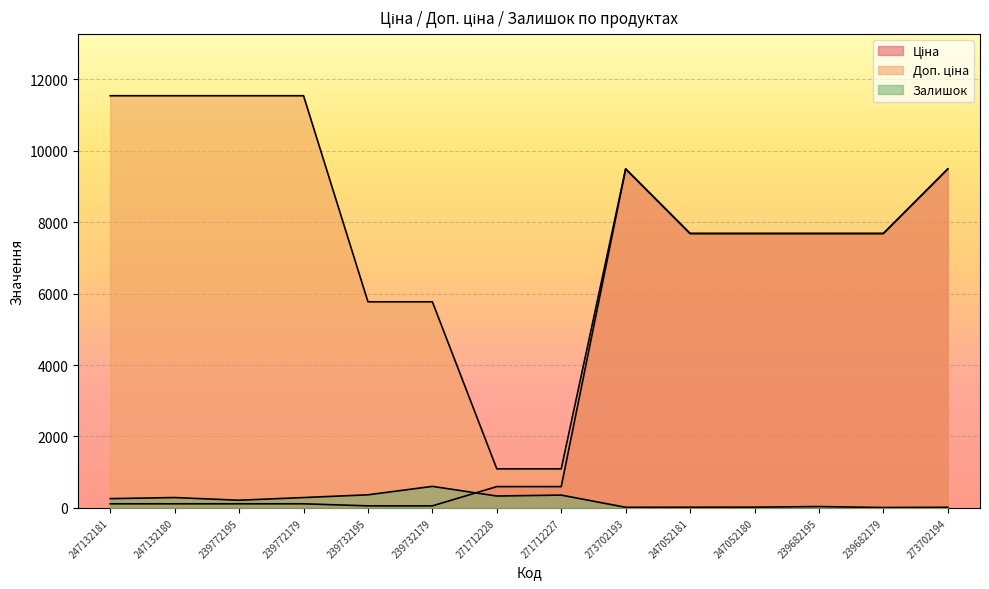

At which category does Доп. ціна reach its first local peak?

273702193